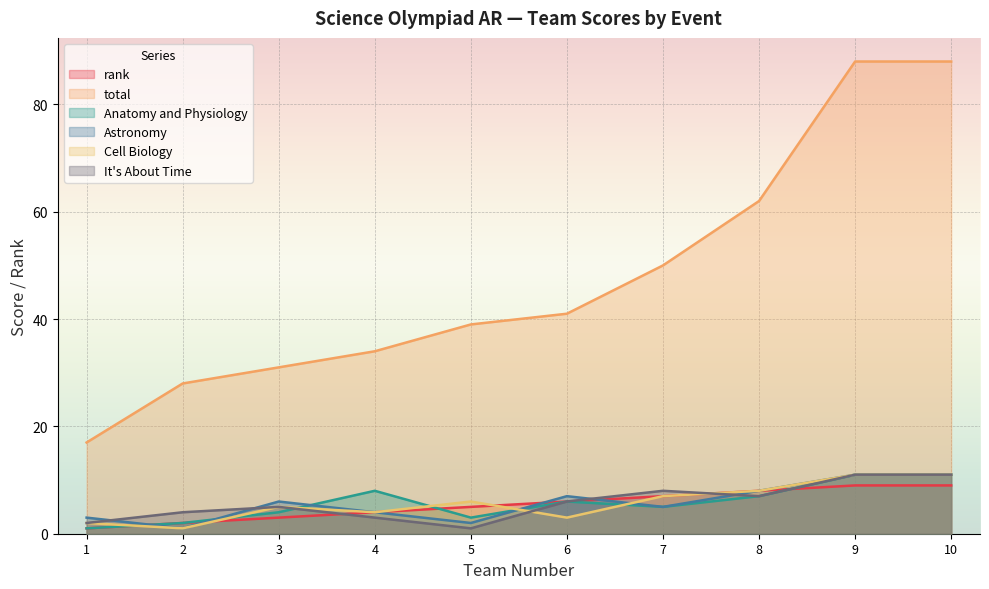

What is the difference between the highest and lowest values at 2?

27